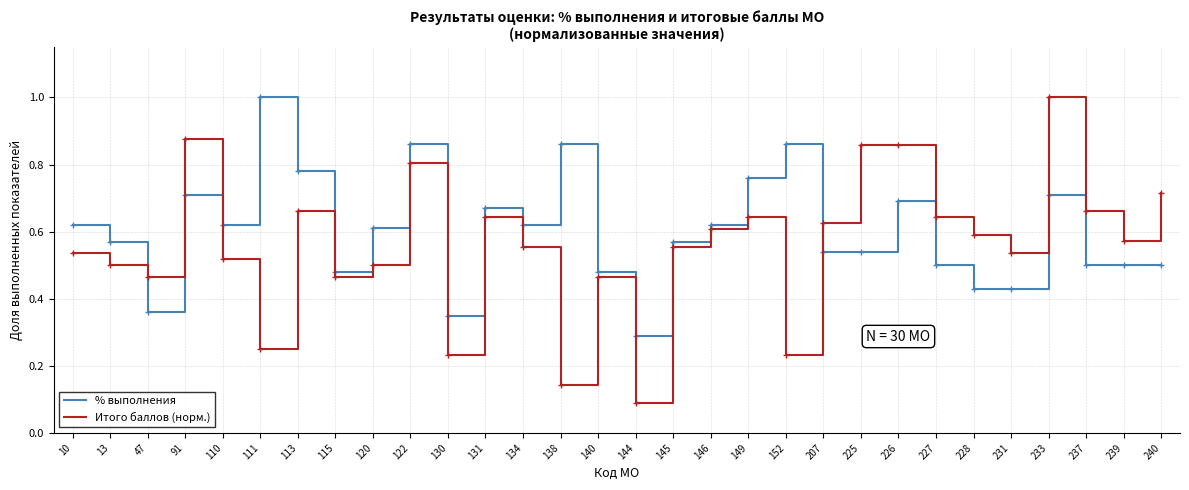

What is the sum of all % выполнения values?

18.0